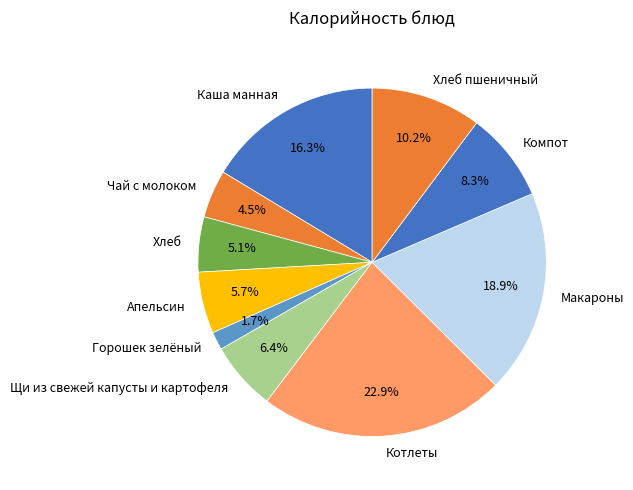

Is there a majority slice in this chart?

No